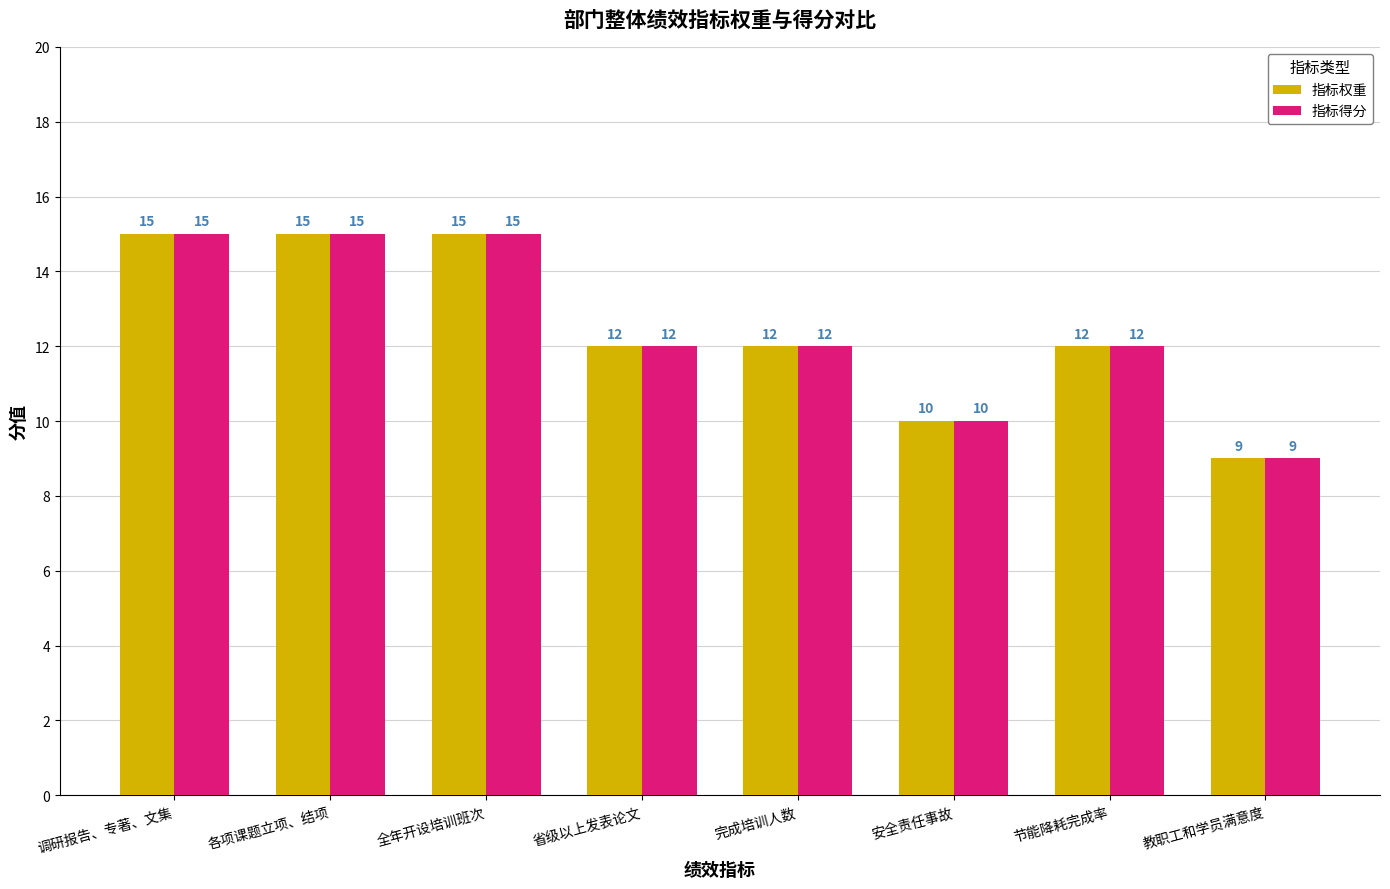

What value does the 指标权重 series have at 调研报告、专著、文集?

15